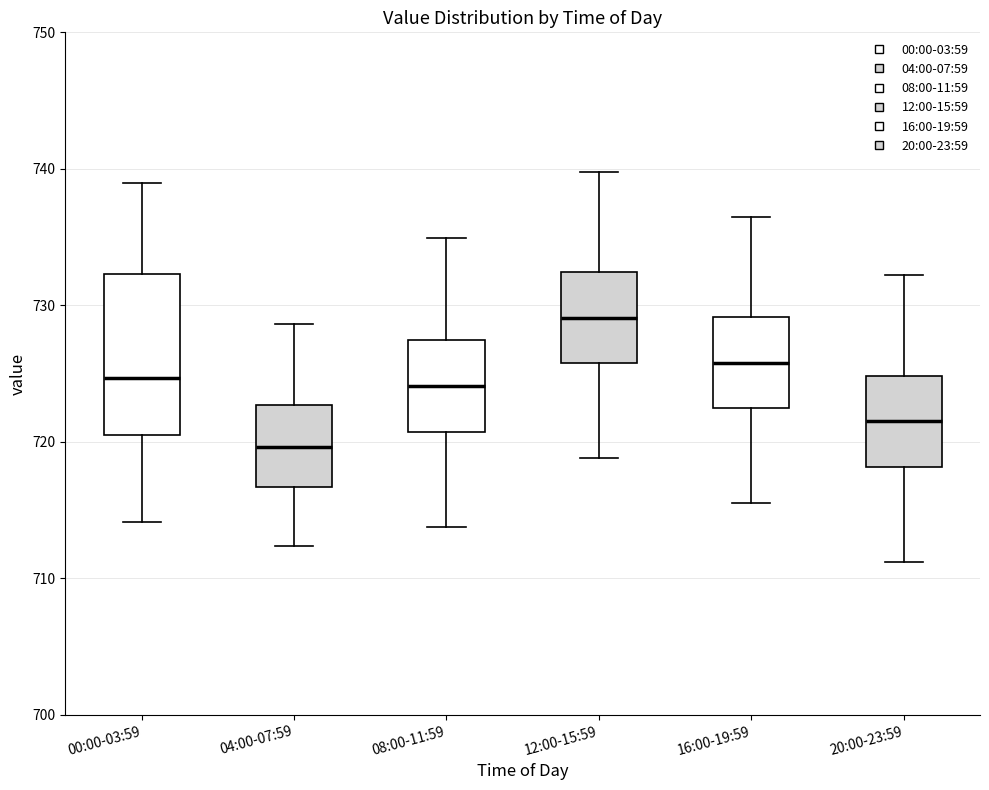

Reading left to right, transcribe this box plot: for each box, give where its median line is, the range the box spans, and where its two whiskers end, as read against the y-axis. The values are not printed on the chart, so give them approximately, as read against the axis.

00:00-03:59: median 725, box 720 to 732, whiskers 714 to 739
04:00-07:59: median 720, box 717 to 723, whiskers 712 to 729
08:00-11:59: median 724, box 721 to 727, whiskers 714 to 735
12:00-15:59: median 729, box 726 to 732, whiskers 719 to 740
16:00-19:59: median 726, box 722 to 729, whiskers 716 to 737
20:00-23:59: median 722, box 718 to 725, whiskers 711 to 732